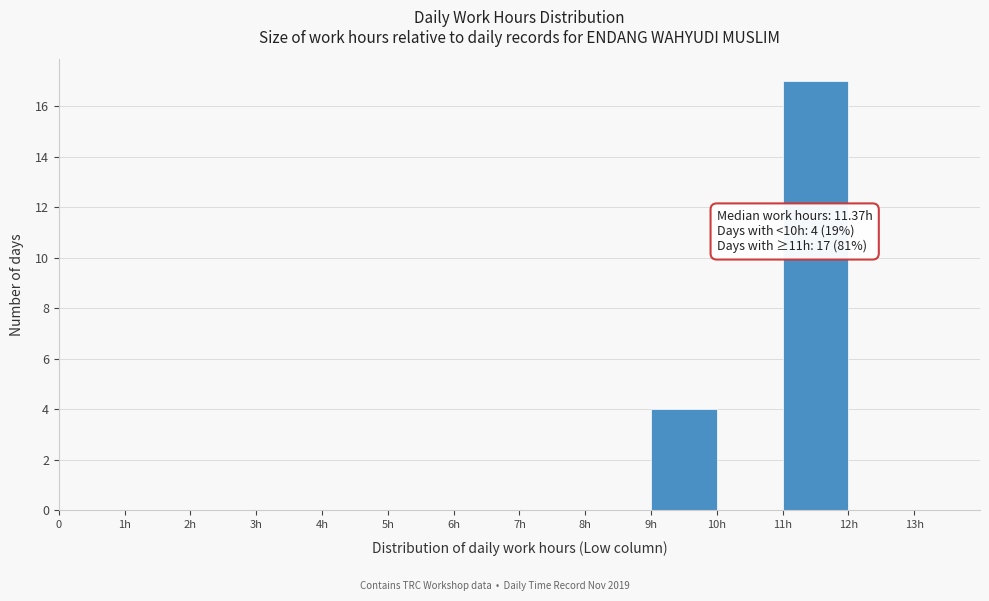

Reading left to right, what are all the values shown in this chart?

0=0	1h=0	2h=0	3h=0	4h=0	5h=0	6h=0	7h=0	8h=0	9h=4	10h=0	11h=17	12h=0